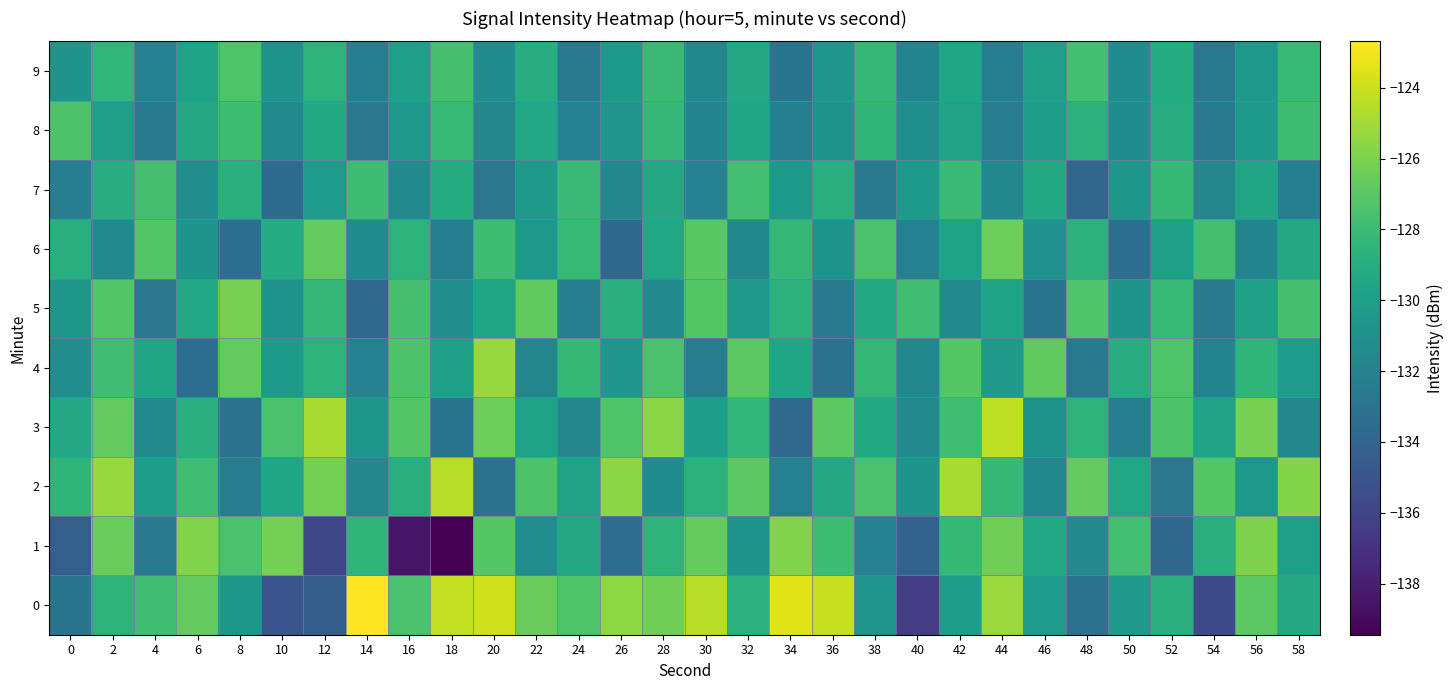

What is the spread (max minus min) of values at 8?

7.3